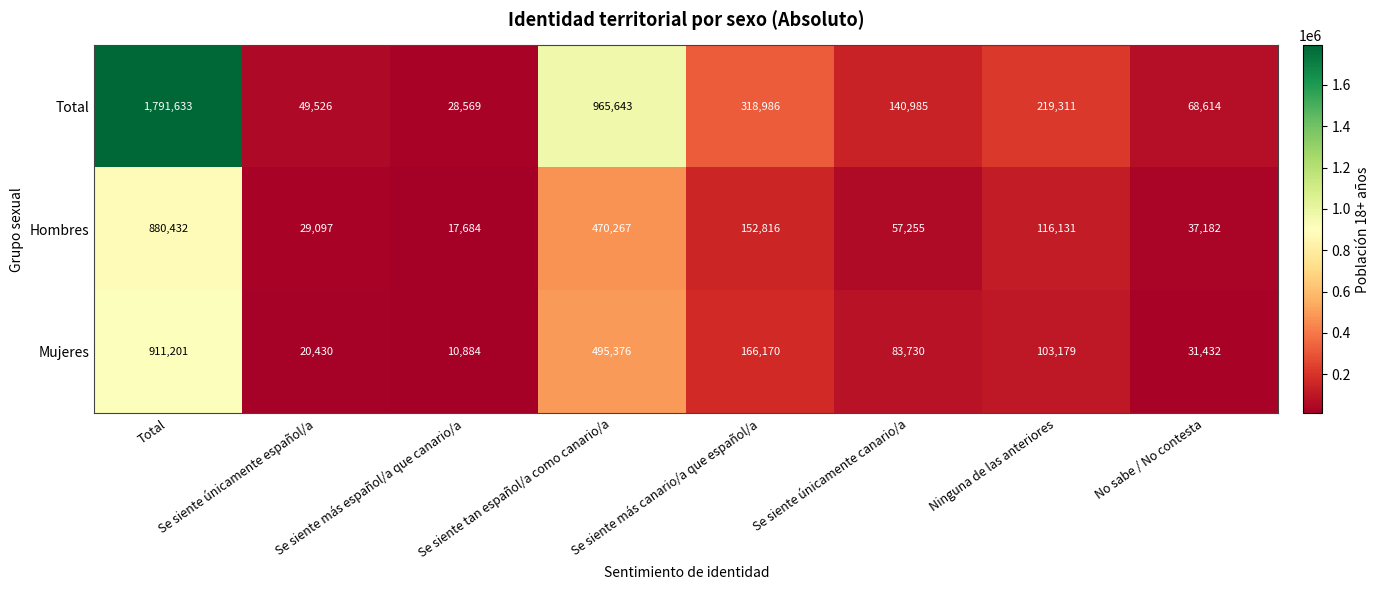

Which series has the widest spread of values?

Total